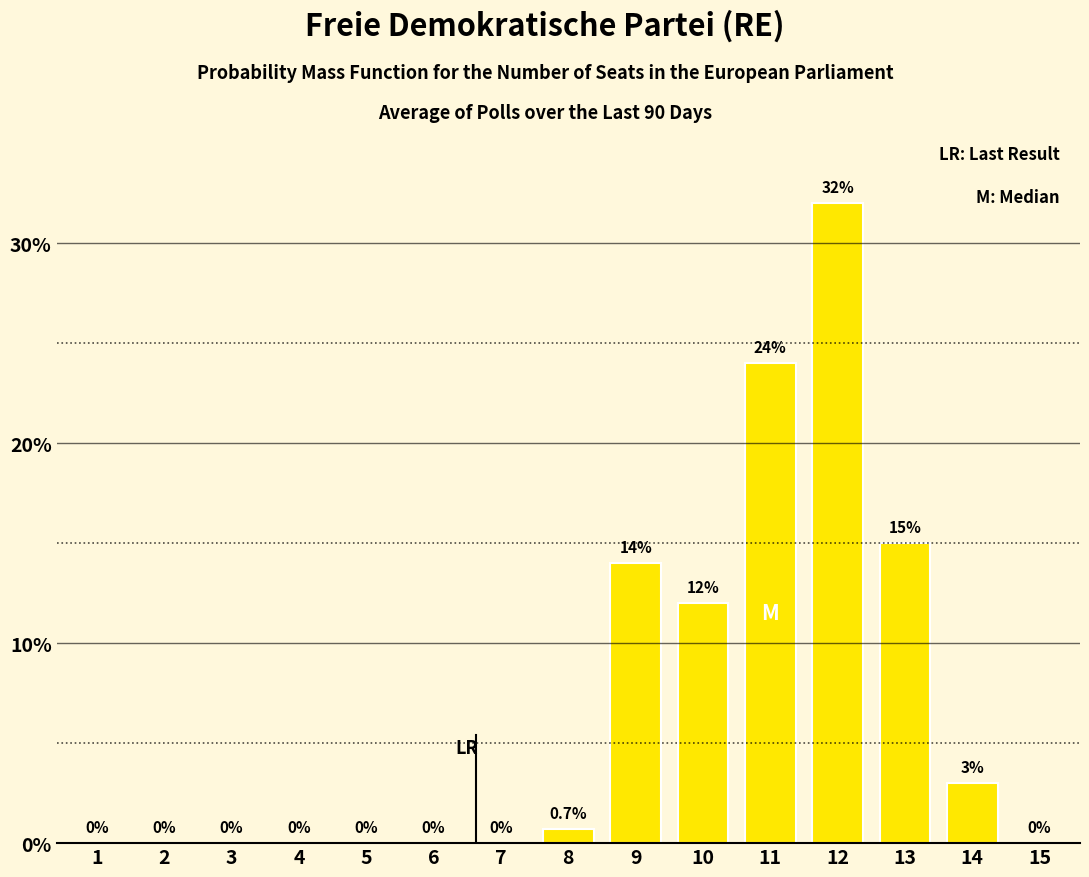

Reading left to right, transcribe all the data shown in this chart.

1=0.0	2=0.0	3=0.0	4=0.0	5=0.0	6=0.0	7=0.0	8=0.7	9=14.0	10=12.0	11=24.0	12=32.0	13=15.0	14=3.0	15=0.0